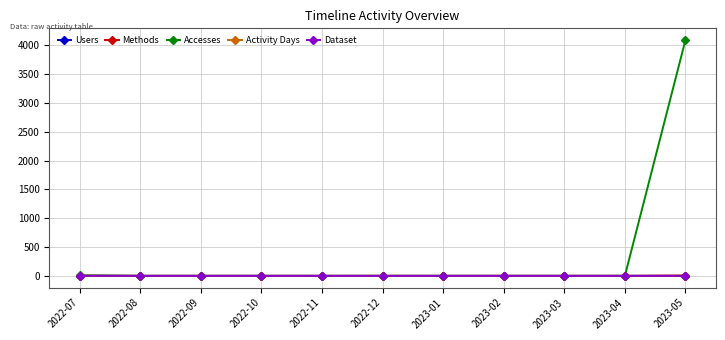

The value of Users at 2022-10 is 0. True or false?

True